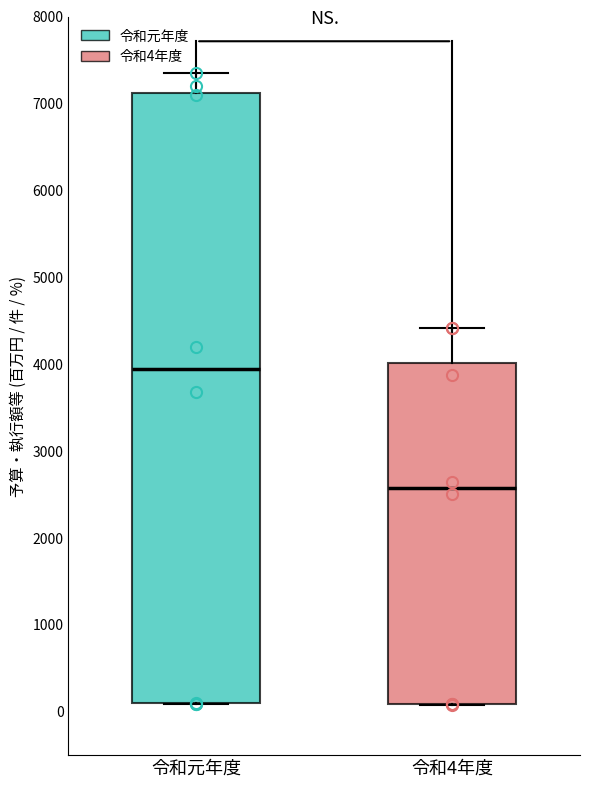

Reading left to right, read every box against the y-axis: the position of its median line, the range the box covers, and the ends of its whiskers. The values are not printed on the chart, so give them approximately, as read against the axis.

令和元年度: median 3900, box 100 to 7100, whiskers 100 to 7400
令和4年度: median 2600, box 100 to 4000, whiskers 100 to 4400